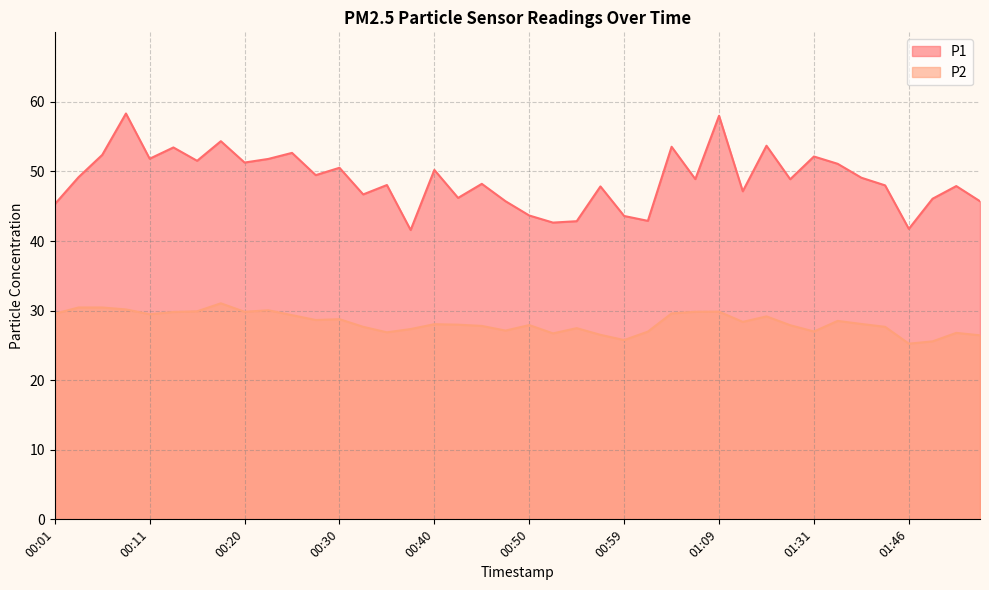

List the series in order of their overall mean, lowest first.

P2, P1